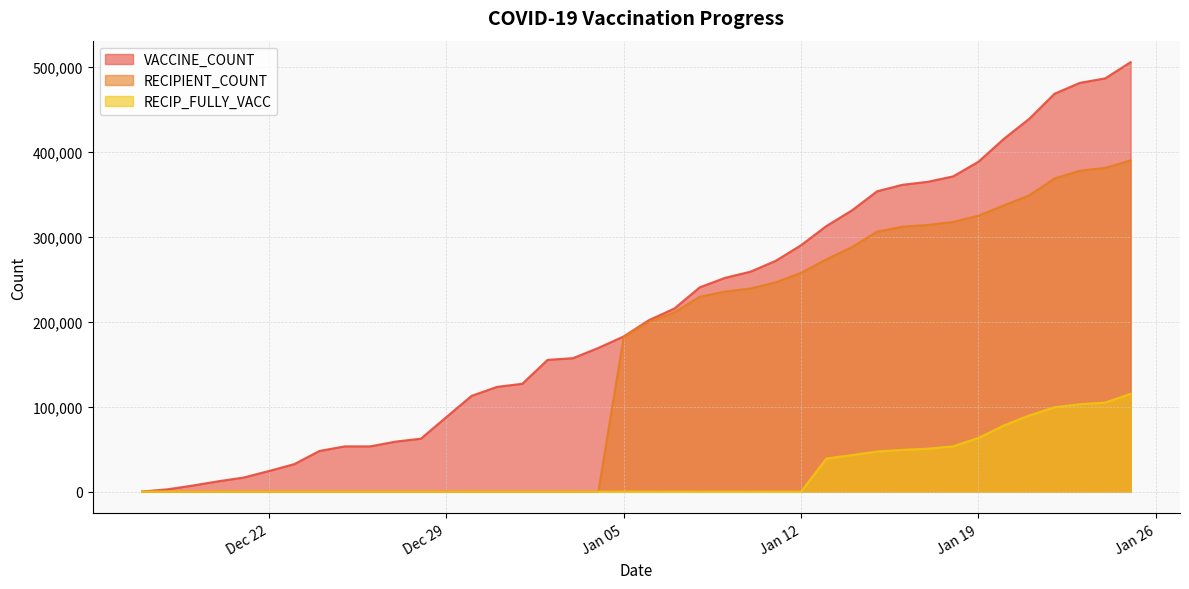

Which category has the highest value across all series?

2021-01-25